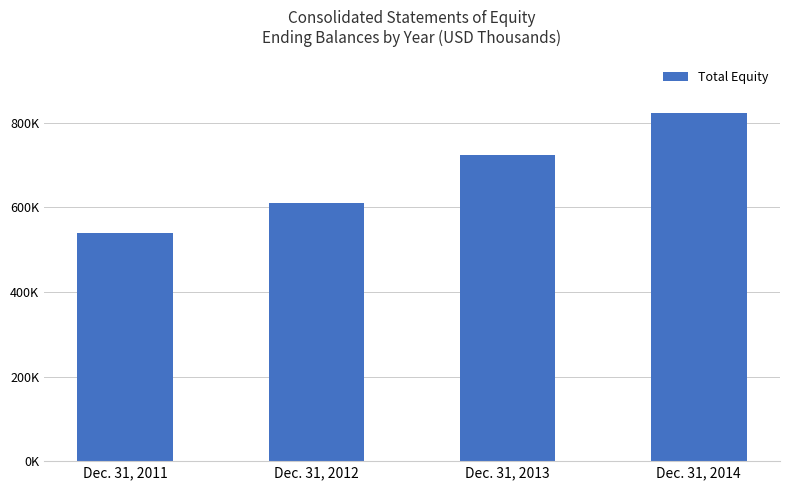

At which label does the data first exceed 724421?

Dec. 31, 2014